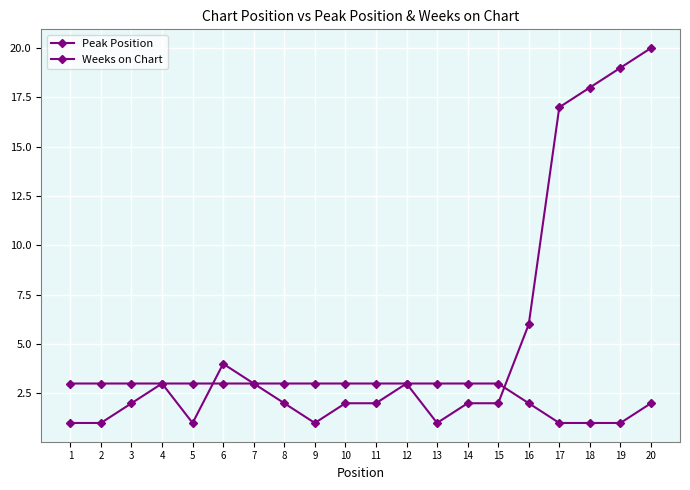

Which series changed the most between 12 and 16?

Peak Position